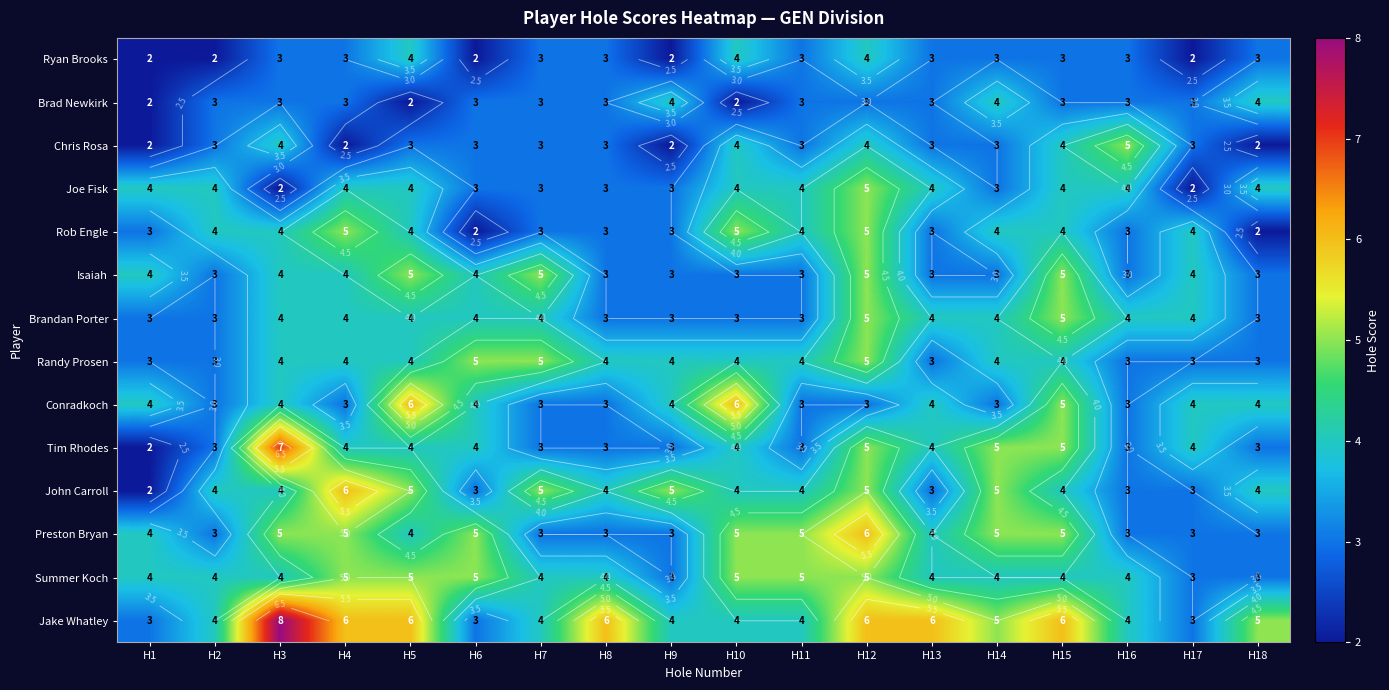

How many data points does each series have?

18